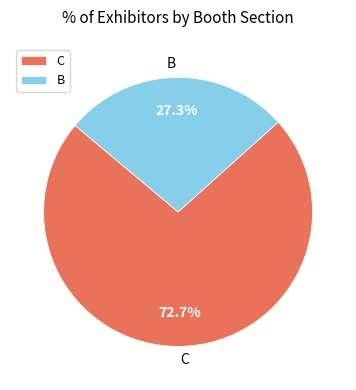

Rank the categories by value from lowest to highest.

B, C